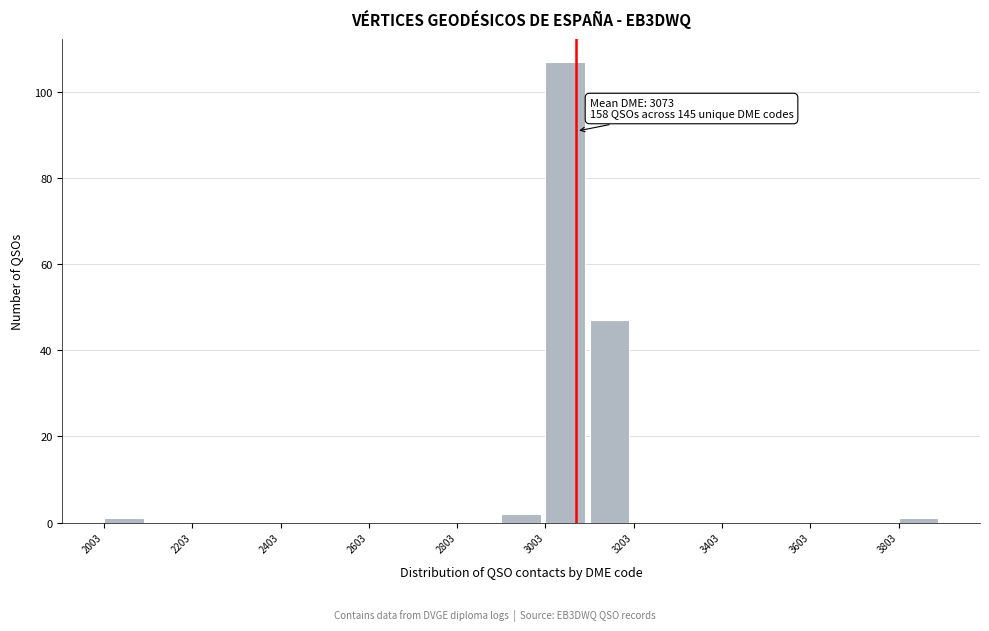

Over which range of the x-axis is the bar tallest?

3000 to 3100